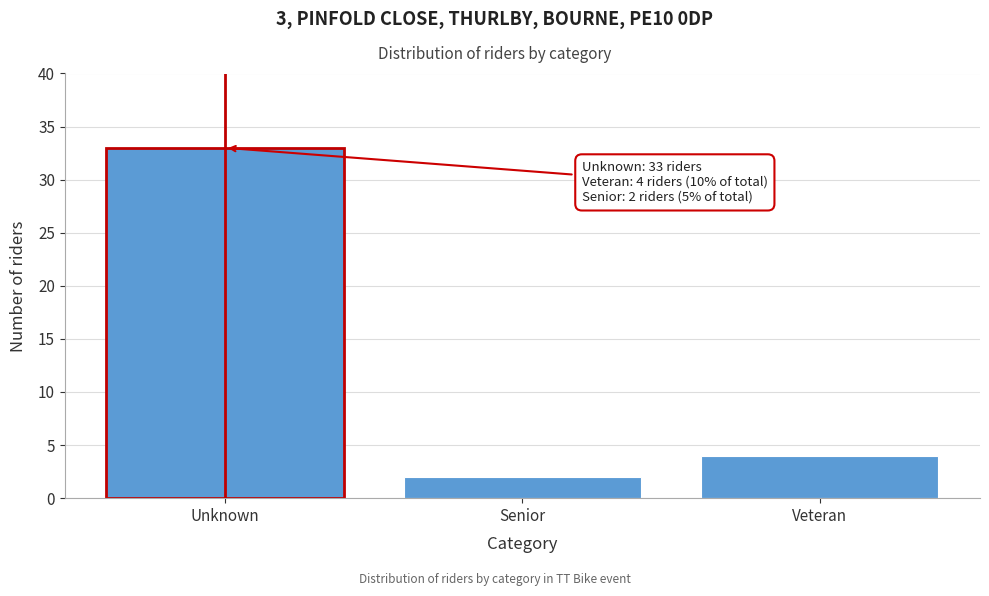

Reading right to left, transcribe all the data shown in this chart.

4	2	33